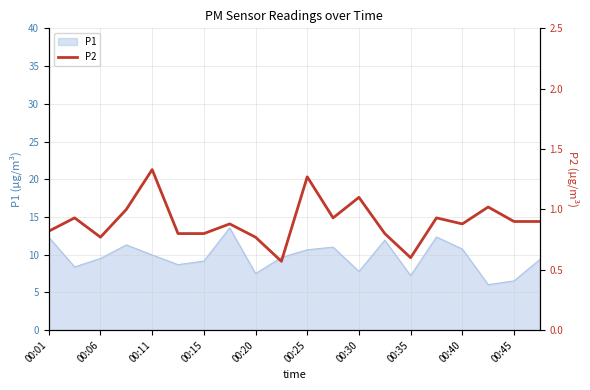

Does the chart have visible grid lines?

Yes